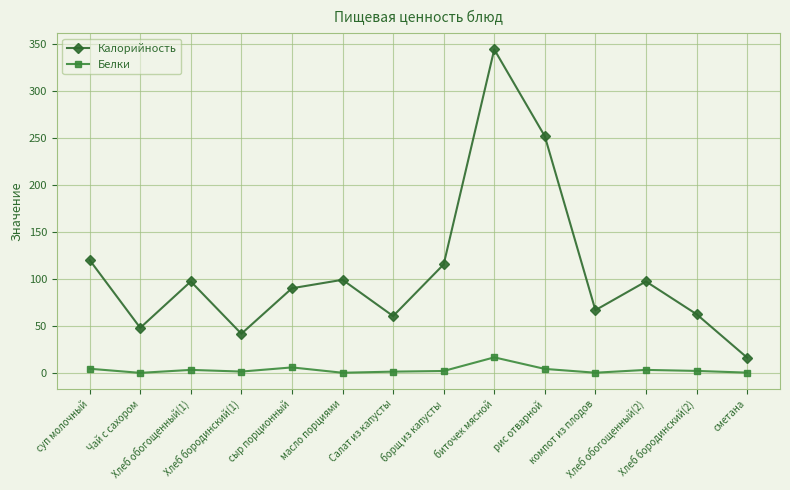

Where is Калорийность nearest to the value 180?

суп молочный